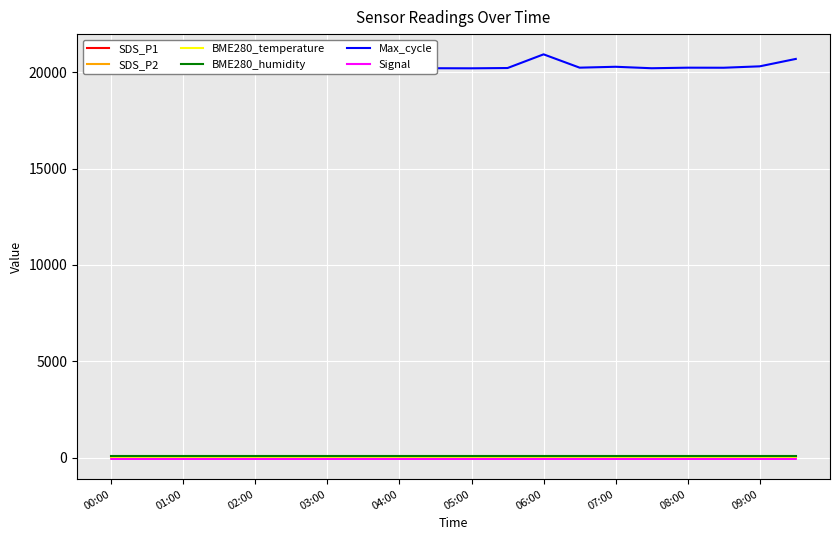

Reading right to left, list all the values displayed in this chart.

SDS_P1: 18.4	19.9	19.5	18.3	17.6	18.3	18.5	18.5	19.7	18.2	19.1	19.0	18.5	17.3	16.2	16.4	15.4	18.3	18.7	18.7
SDS_P2: 14.5	14.9	14.7	15.7	15.1	15.7	15.5	15.1	15.7	15.7	15.2	15.3	15.1	12.8	13.5	13.8	13.3	16.0	15.1	15.8
BME280_temperature: 7.7	7.7	7.7	7.7	7.7	7.7	7.7	7.7	7.7	7.7	7.7	7.7	7.7	7.6	7.5	7.6	7.6	7.7	7.7	7.7
BME280_humidity: 100.0	100.0	100.0	100.0	100.0	100.0	100.0	100.0	100.0	100.0	100.0	100.0	100.0	100.0	100.0	100.0	100.0	100.0	100.0	100.0
Max_cycle: 20686.0	20302.0	20229.0	20232.0	20203.0	20279.0	20233.0	20924.0	20214.0	20199.0	20203.0	20890.0	20231.0	20233.0	20670.0	20501.0	20705.0	20279.0	20196.0	20551.0
Signal: -71.0	-71.0	-71.0	-71.0	-71.0	-71.0	-70.0	-70.0	-71.0	-71.0	-71.0	-71.0	-70.0	-71.0	-71.0	-71.0	-71.0	-71.0	-71.0	-71.0